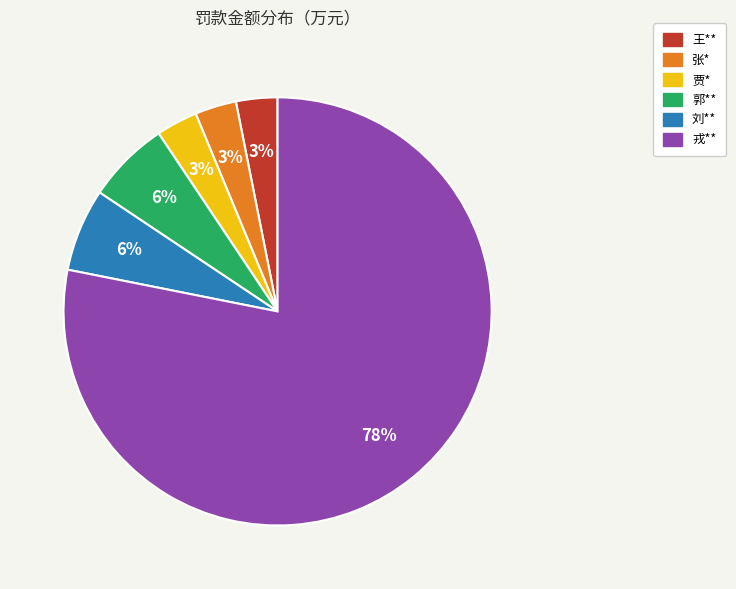

What is the largest slice in the pie chart?

戎**